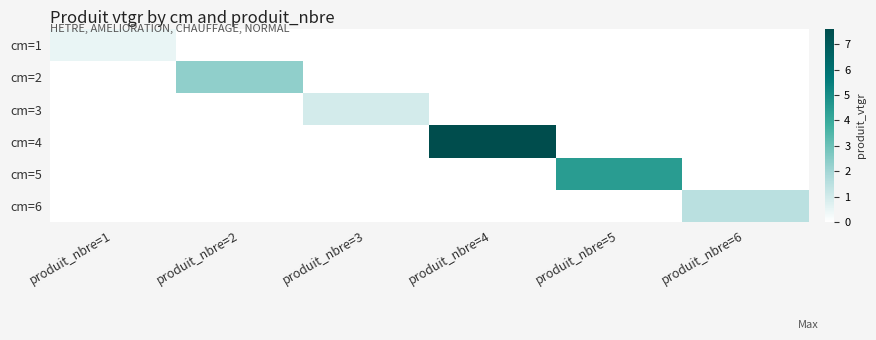

Reading right to left, list all the values displayed in this chart.

cm=1: produit_nbre=6=0.0	produit_nbre=5=0.0	produit_nbre=4=0.0	produit_nbre=3=0.0	produit_nbre=2=0.0	produit_nbre=1=0.5
cm=2: produit_nbre=6=0.0	produit_nbre=5=0.0	produit_nbre=4=0.0	produit_nbre=3=0.0	produit_nbre=2=2.3	produit_nbre=1=0.0
cm=3: produit_nbre=6=0.0	produit_nbre=5=0.0	produit_nbre=4=0.0	produit_nbre=3=1.0	produit_nbre=2=0.0	produit_nbre=1=0.0
cm=4: produit_nbre=6=0.0	produit_nbre=5=0.0	produit_nbre=4=7.6	produit_nbre=3=0.0	produit_nbre=2=0.0	produit_nbre=1=0.0
cm=5: produit_nbre=6=0.0	produit_nbre=5=4.5	produit_nbre=4=0.0	produit_nbre=3=0.0	produit_nbre=2=0.0	produit_nbre=1=0.0
cm=6: produit_nbre=6=1.5	produit_nbre=5=0.0	produit_nbre=4=0.0	produit_nbre=3=0.0	produit_nbre=2=0.0	produit_nbre=1=0.0